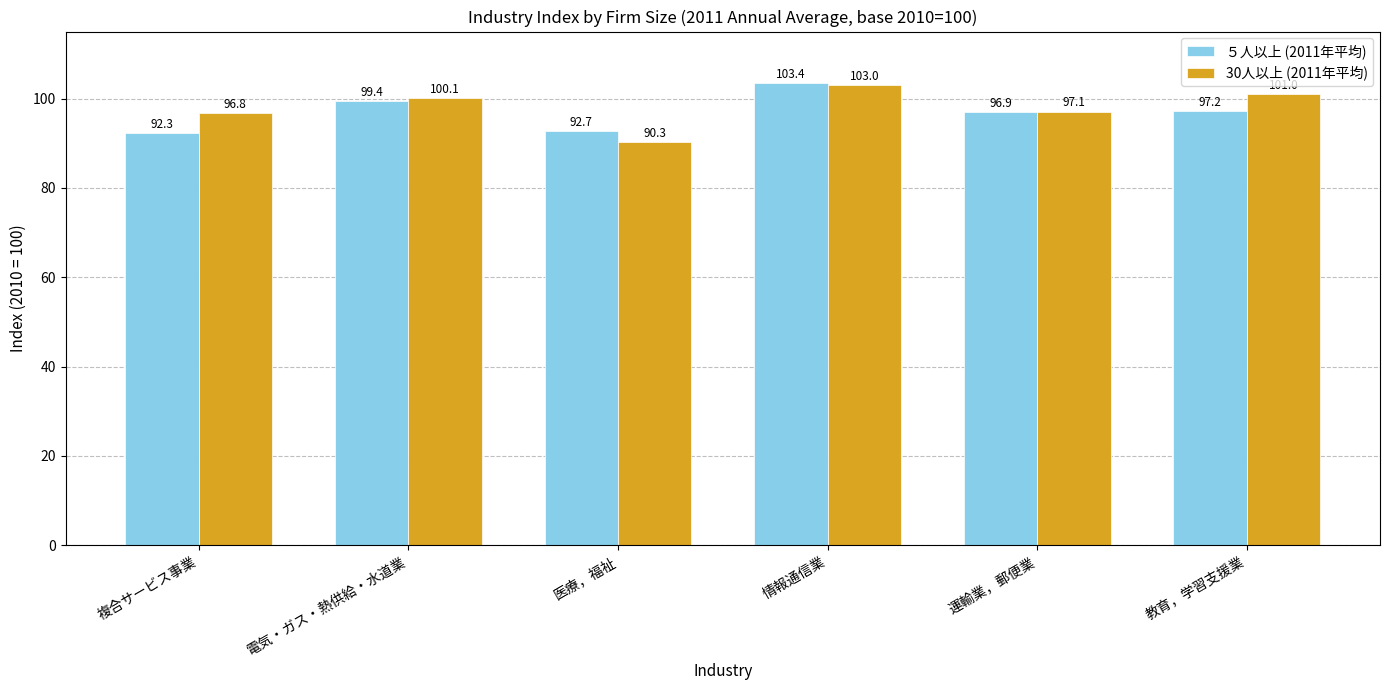

List the series in order of their peak value, highest first.

５人以上 (2011年平均), 30人以上 (2011年平均)